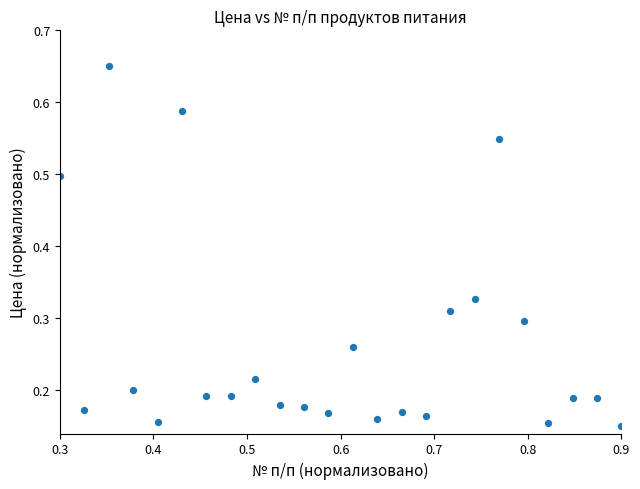

Count the number of points in this scatter plot.

24